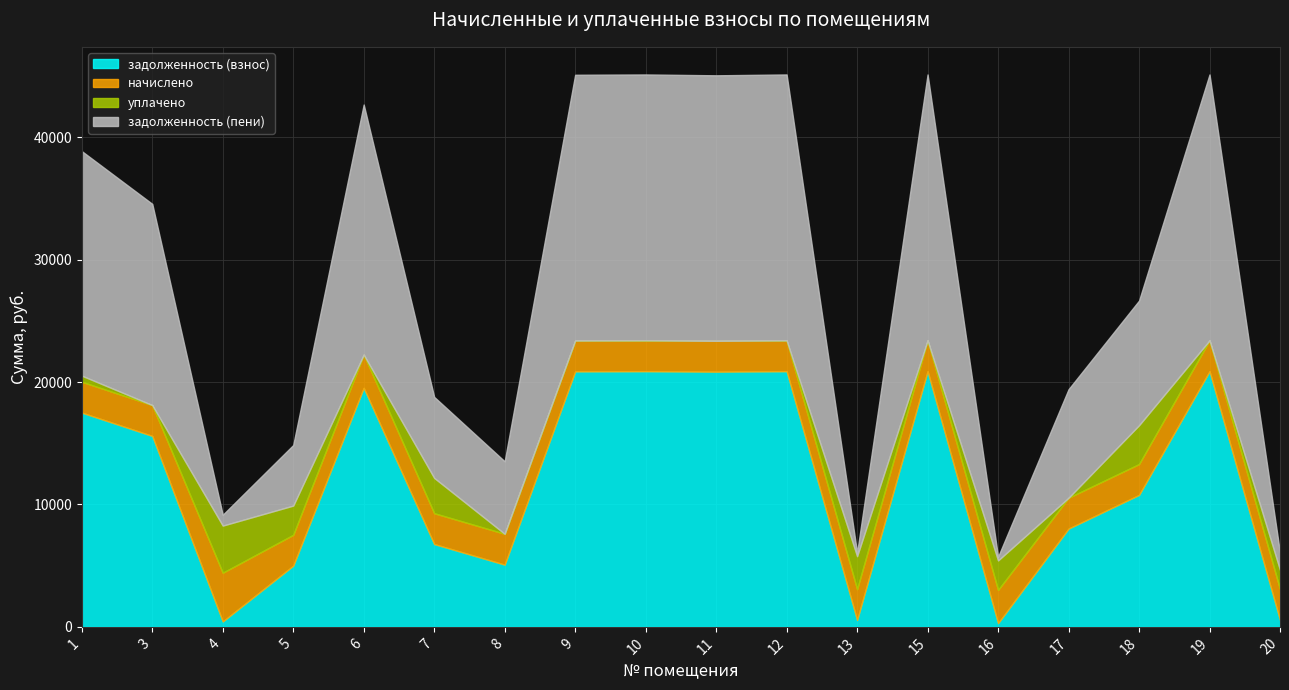

Reading right to left, list all the values displayed in this chart.

задолженность (взнос): 20=560.0	19=20890.8	18=10783.8	17=8030.8	16=301.6	15=20890.8	13=560.0	12=20890.8	11=20855.8	10=20890.6	9=20877.8	8=5084.0	7=6767.3	6=19532.4	5=5001.3	4=442.6	3=15603.0	1=17508.8
начислено: 20=2520.0	19=2520.0	18=2520.0	17=2520.0	16=2714.4	15=2520.0	13=2520.0	12=2520.0	11=2520.0	10=2520.0	9=2520.0	8=2520.0	7=2520.0	6=2714.4	5=2520.0	4=3981.6	3=2520.0	1=2520.0
уплачено: 20=1575.0	19=0.0	18=3172.9	17=0.0	16=2412.8	15=0.0	13=2695.0	12=0.0	11=0.0	10=0.0	9=0.0	8=0.0	7=2883.8	6=0.0	5=2389.4	4=3850.6	3=0.0	1=500.0
задолженность (пени): 20=1400.0	19=21730.8	18=10185.4	17=8870.8	16=301.6	15=21730.8	13=280.0	12=21730.8	11=21695.8	10=21730.6	9=21717.8	8=5924.0	7=6621.0	6=20437.2	5=4949.3	4=884.2	3=16443.0	1=18348.8